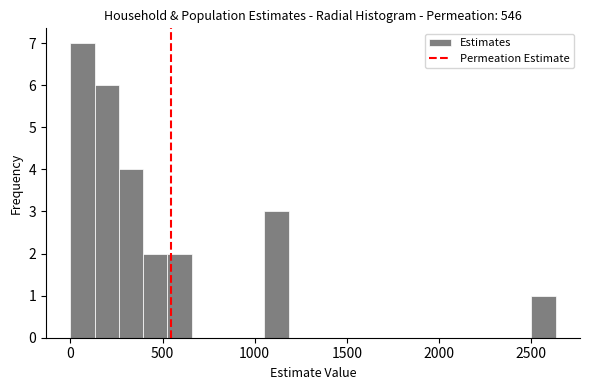

Read against the x-axis, roughly where is the centre of the tallest bar?

50